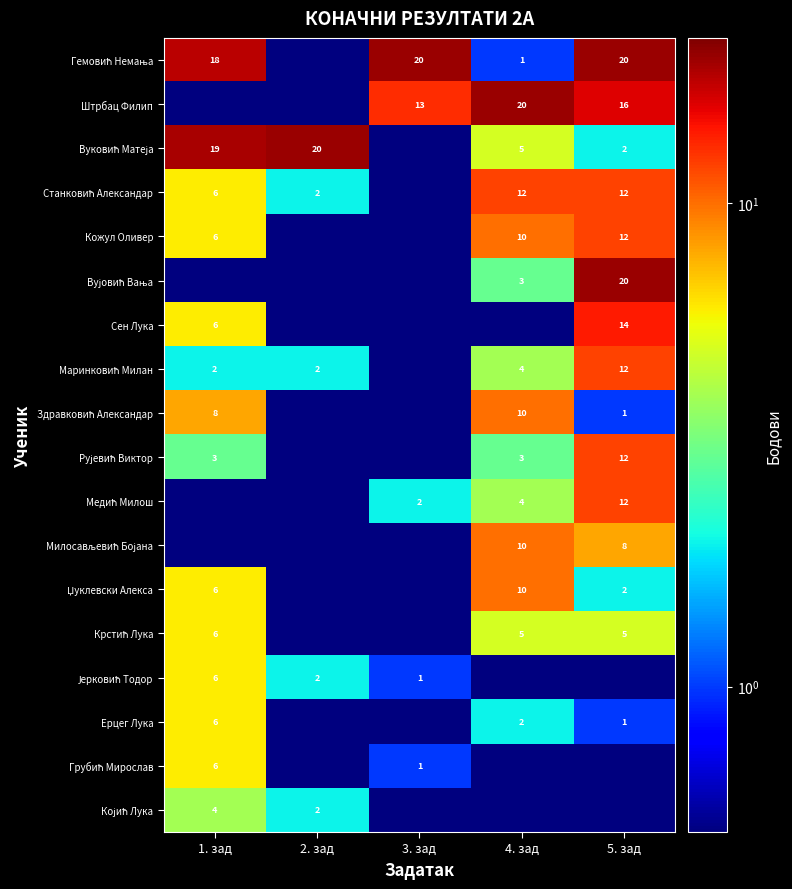

The value of Кожул Оливер at 5. зад is 12.0. True or false?

True